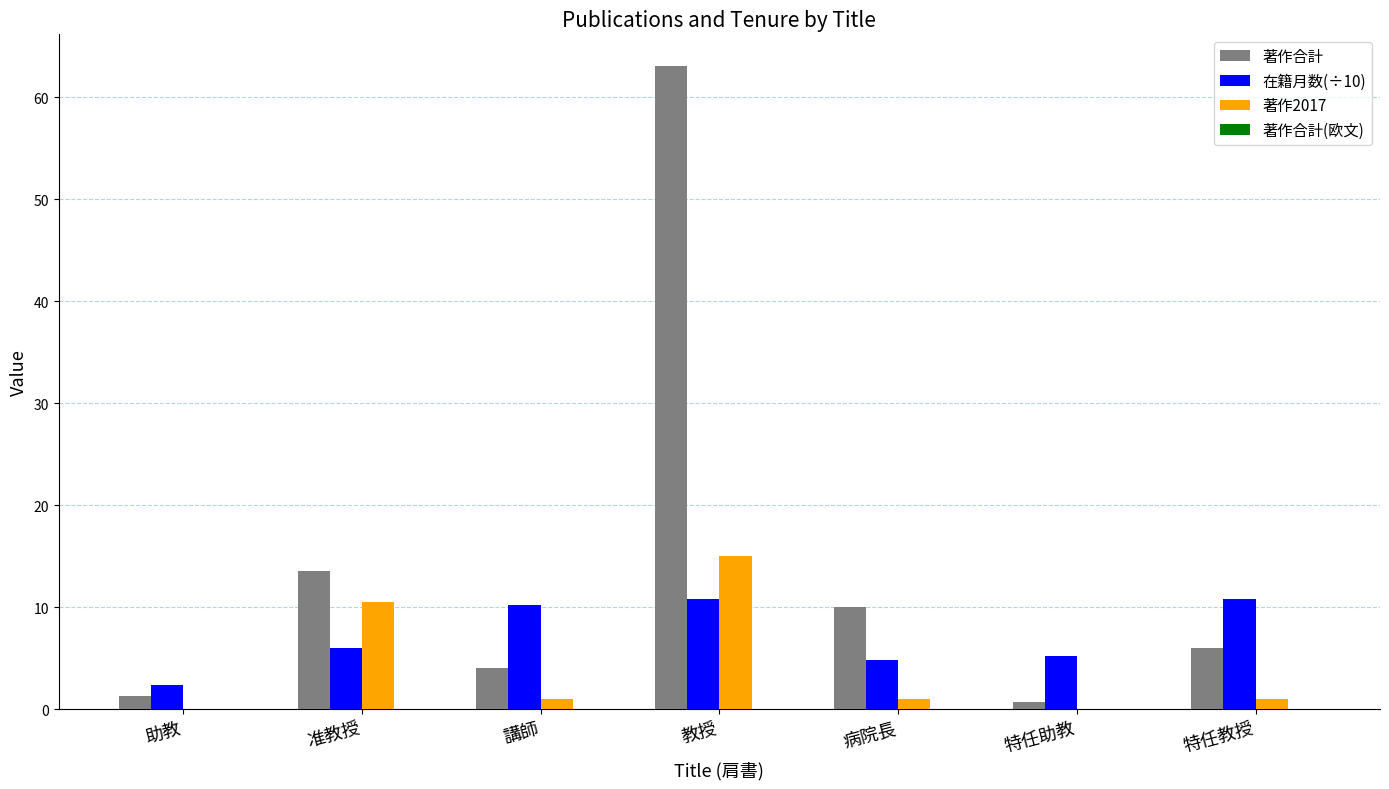

At which label is 著作合計 closest to 31?

准教授